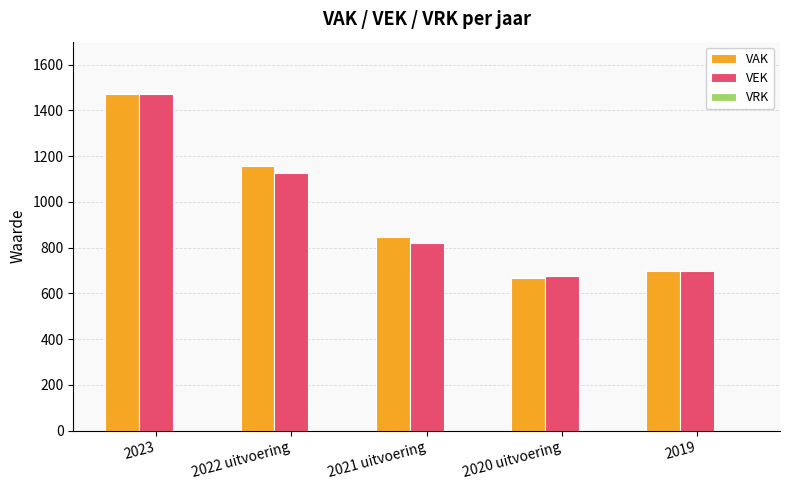

Which series has the widest spread of values?

VAK